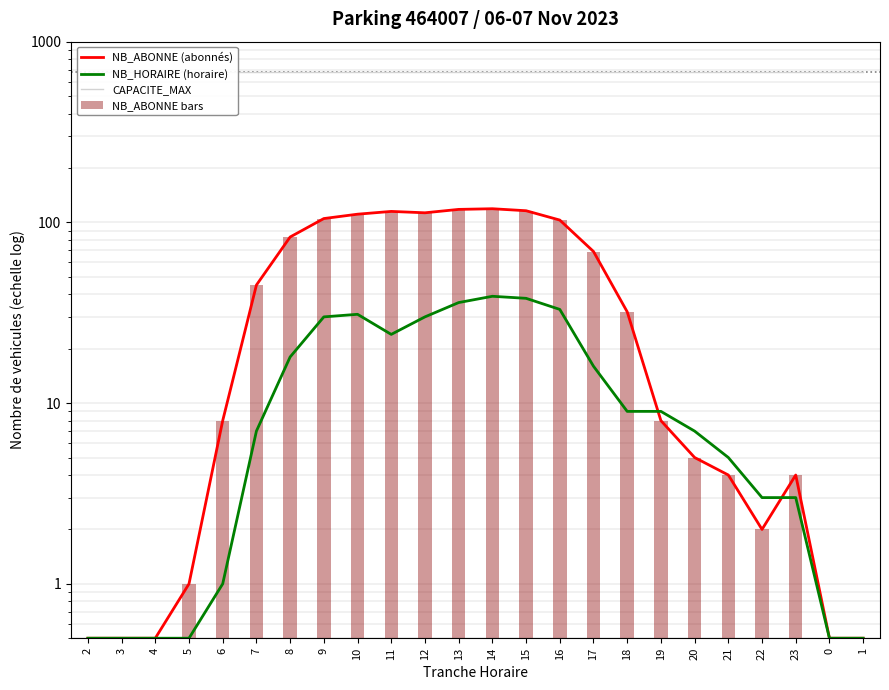

Which label corresponds to the largest value in the chart?

2